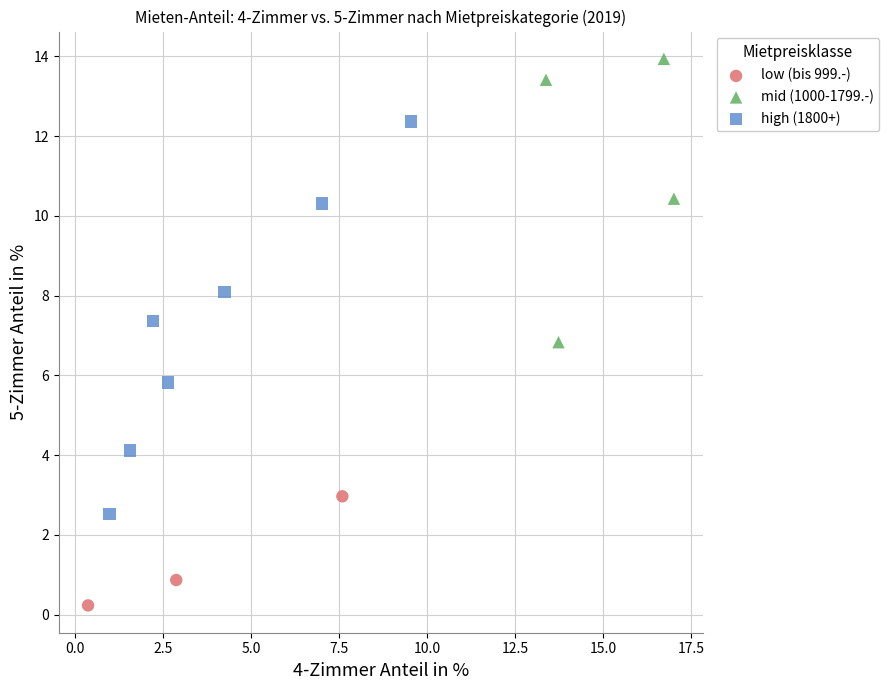

Which series contains the lowest Y value?

low (bis 999.-)